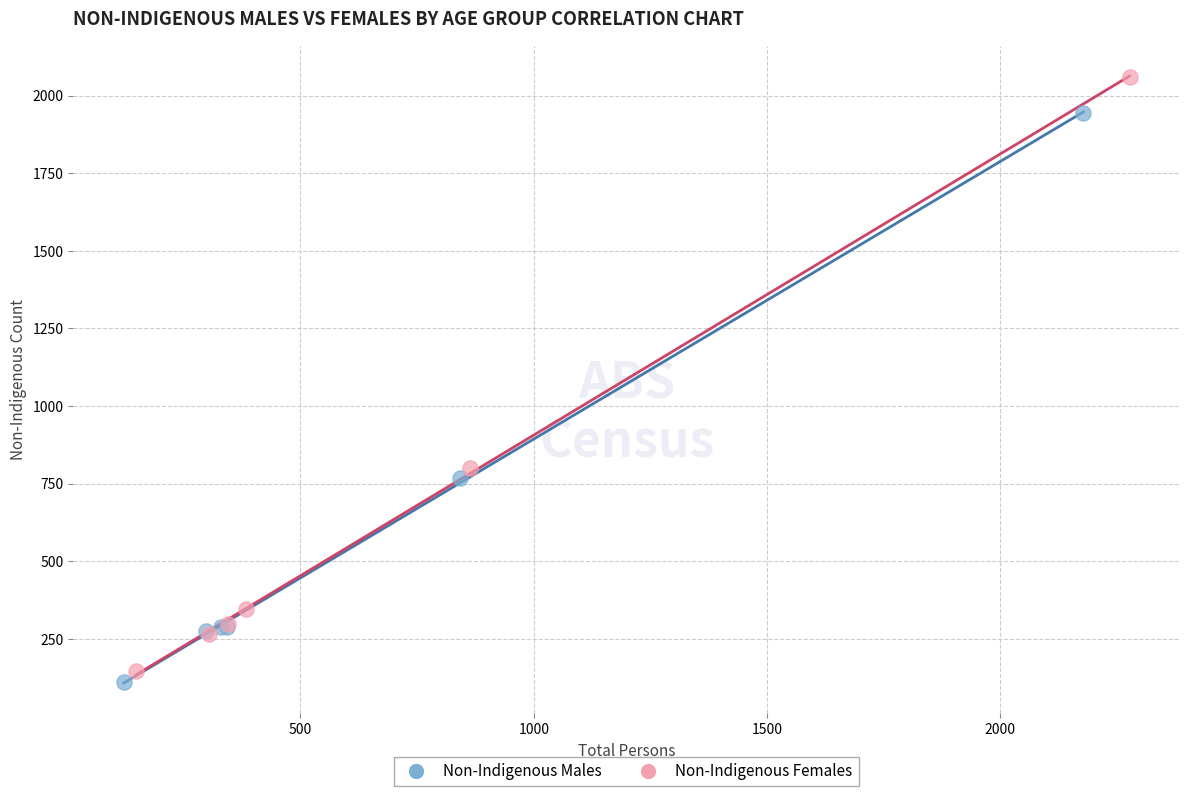

Which series has the largest Y range (max minus min)?

Non-Indigenous Females